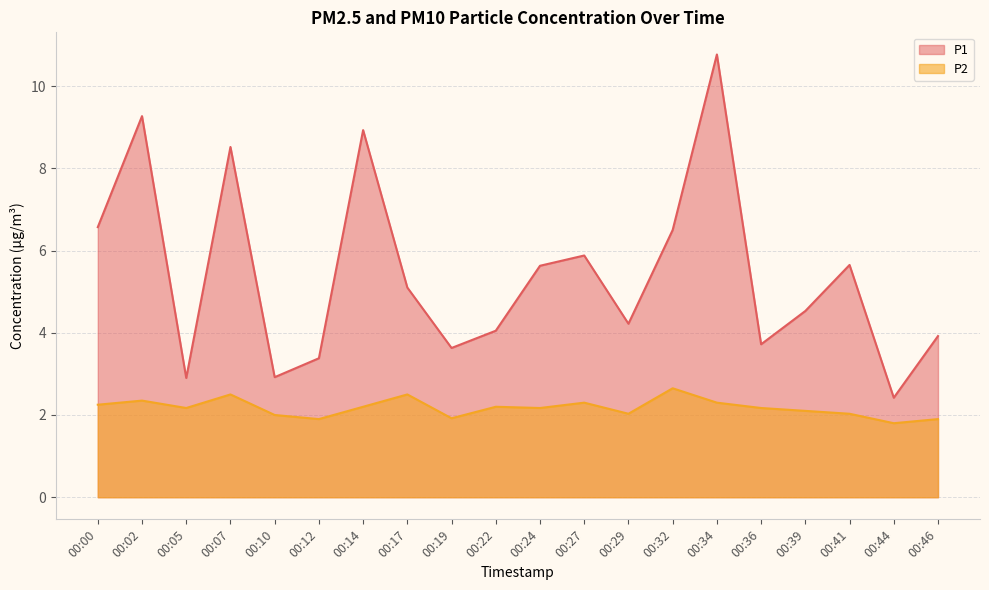

Reading right to left, extract all data points from this chart.

P1: 00:46=3.9	00:44=2.4	00:41=5.7	00:39=4.5	00:36=3.7	00:34=10.8	00:32=6.5	00:29=4.2	00:27=5.9	00:24=5.6	00:22=4.0	00:19=3.6	00:17=5.1	00:14=8.9	00:12=3.4	00:10=2.9	00:07=8.5	00:05=2.9	00:02=9.3	00:00=6.6
P2: 00:46=1.9	00:44=1.8	00:41=2.0	00:39=2.1	00:36=2.2	00:34=2.3	00:32=2.6	00:29=2.0	00:27=2.3	00:24=2.2	00:22=2.2	00:19=1.9	00:17=2.5	00:14=2.2	00:12=1.9	00:10=2.0	00:07=2.5	00:05=2.2	00:02=2.4	00:00=2.2